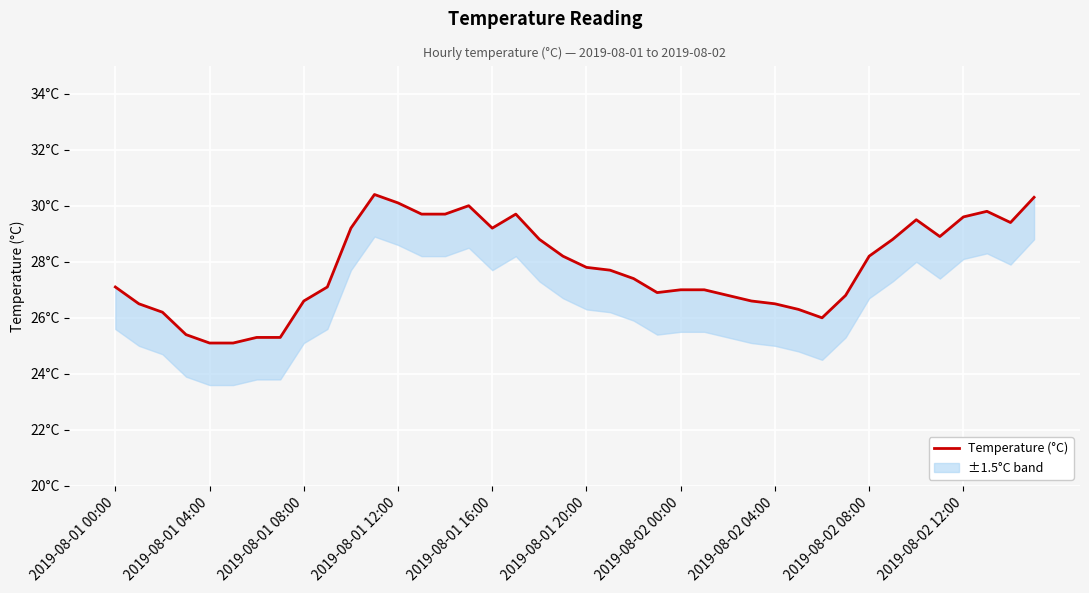

What is the approximate value at 13?

29.7